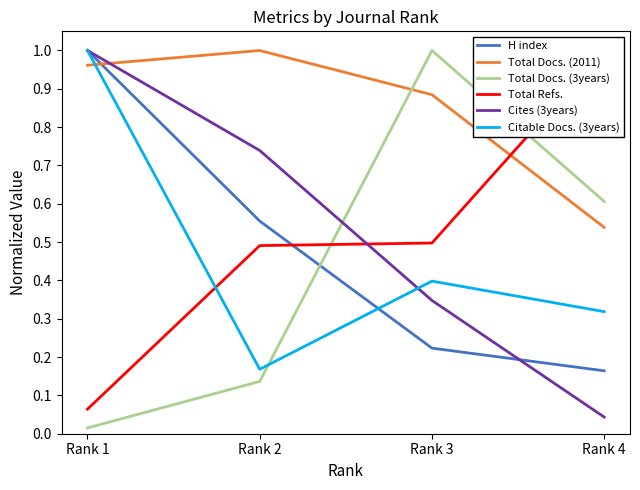

What is the maximum value for Cites (3years)?

1.0